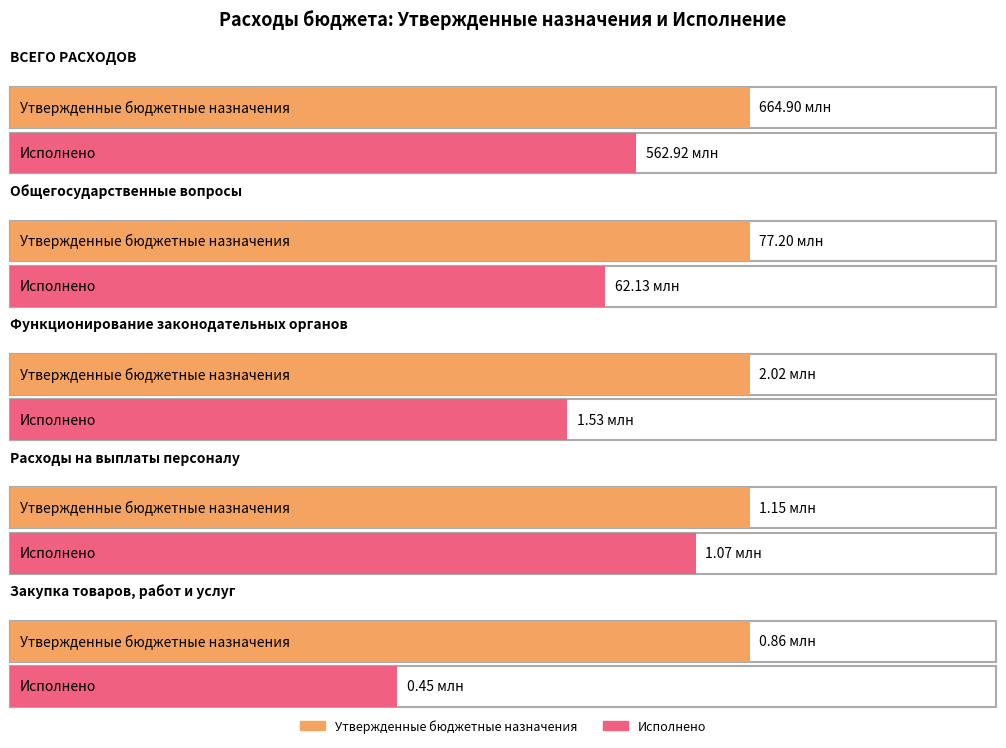

What is the value of the Утвержденные бюджетные назначения bar at the 1st from the left?

664903975.1